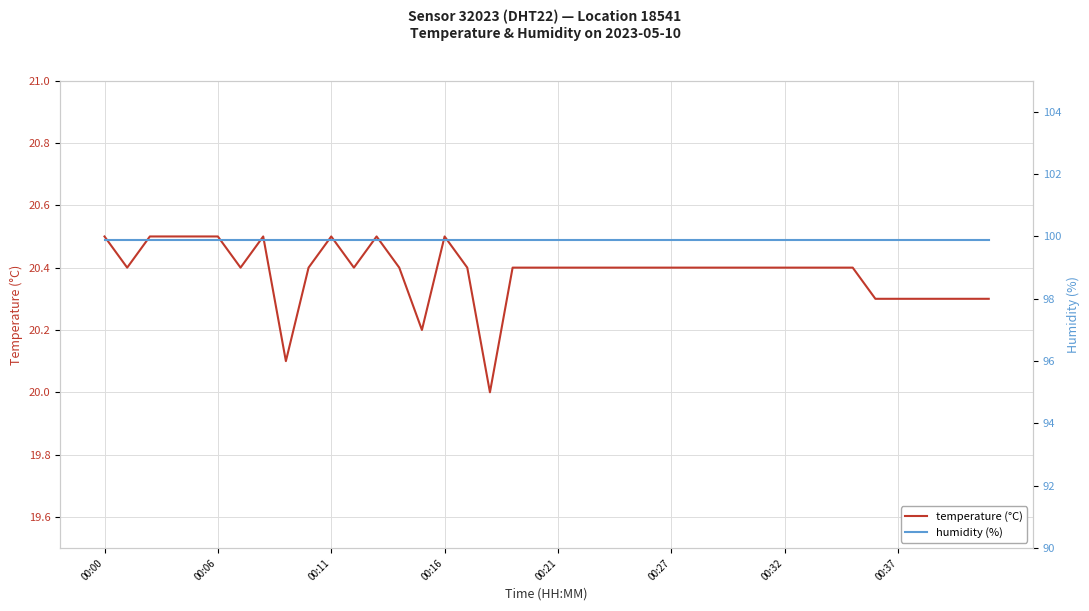

The value of humidity (%) at 21 is 99.9. True or false?

True